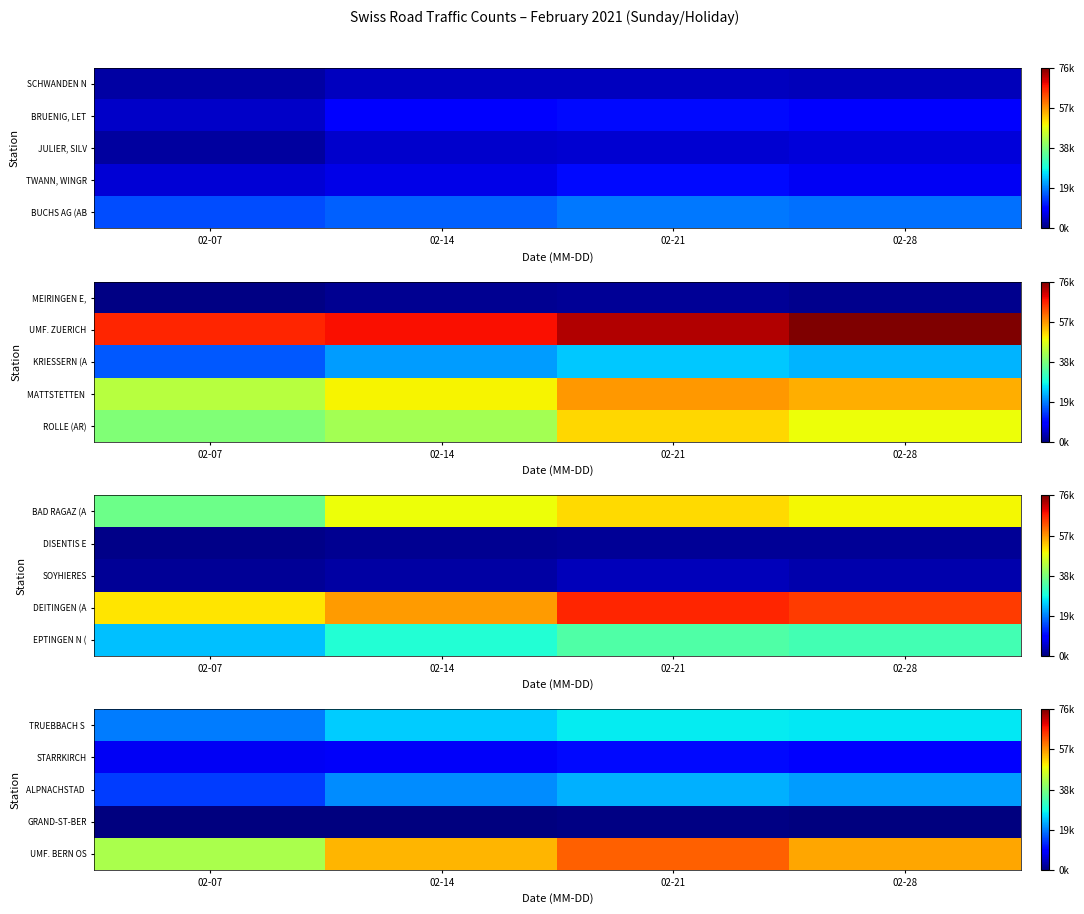

Which category has the highest value across all series?

02-21